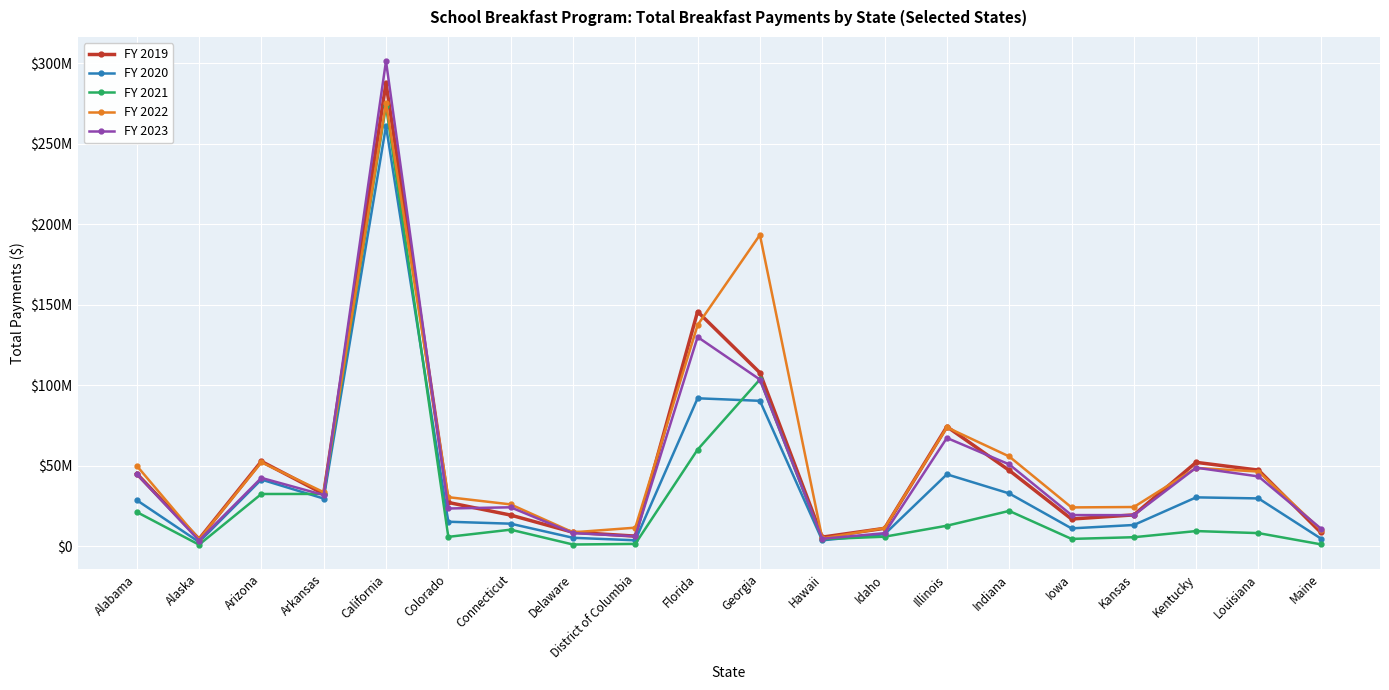

At which category is the sum across all series the highest?

California